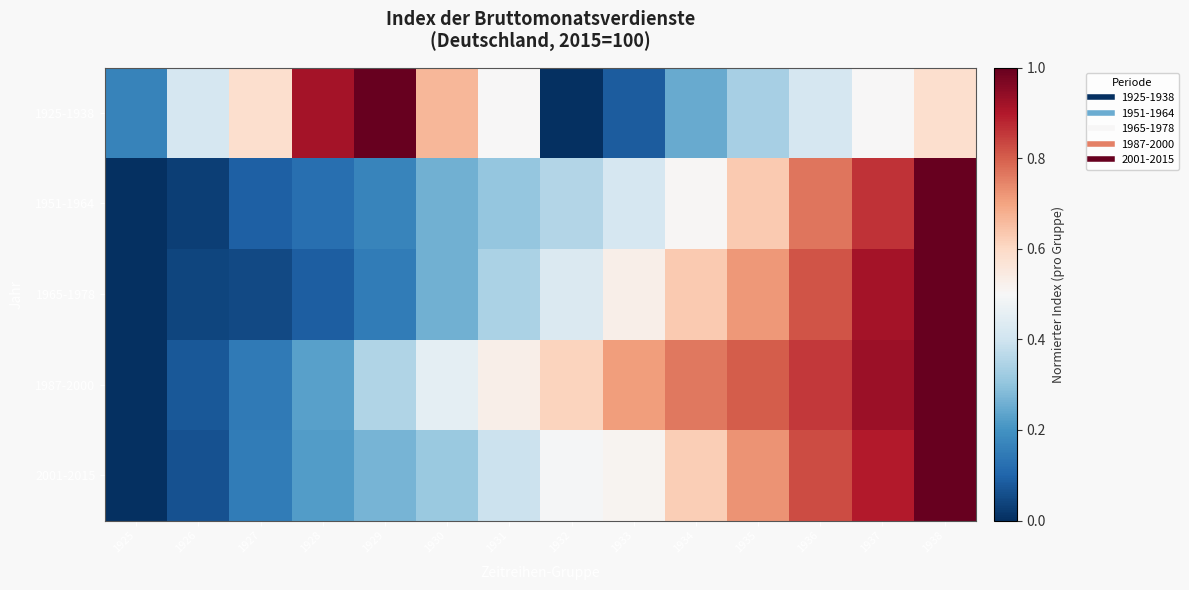

Reading left to right, list all the values displayed in this chart.

1925-1938: 1925=0.2	1926=0.4	1927=0.6	1928=0.9	1929=1.0	1930=0.7	1931=0.5	1932=0.0	1933=0.1	1934=0.2	1935=0.3	1936=0.4	1937=0.5	1938=0.6
1951-1964: 1925=0.0	1926=0.0	1927=0.1	1928=0.1	1929=0.2	1930=0.3	1931=0.3	1932=0.4	1933=0.4	1934=0.5	1935=0.6	1936=0.8	1937=0.9	1938=1.0
1965-1978: 1925=0.0	1926=0.0	1927=0.0	1928=0.1	1929=0.2	1930=0.3	1931=0.3	1932=0.4	1933=0.5	1934=0.6	1935=0.7	1936=0.8	1937=0.9	1938=1.0
1987-2000: 1925=0.0	1926=0.1	1927=0.1	1928=0.2	1929=0.4	1930=0.5	1931=0.5	1932=0.6	1933=0.7	1934=0.8	1935=0.8	1936=0.9	1937=0.9	1938=1.0
2001-2015: 1925=0.0	1926=0.1	1927=0.2	1928=0.2	1929=0.3	1930=0.3	1931=0.4	1932=0.5	1933=0.5	1934=0.6	1935=0.7	1936=0.8	1937=0.9	1938=1.0